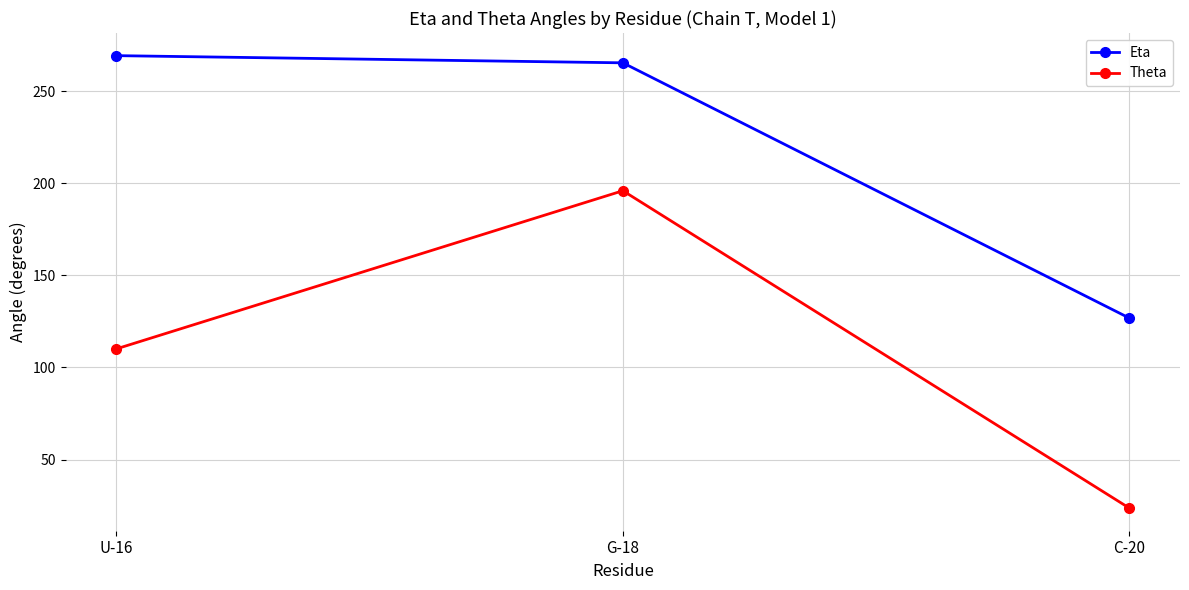

What is the value of the Theta point at the 1st from the left?

110.1